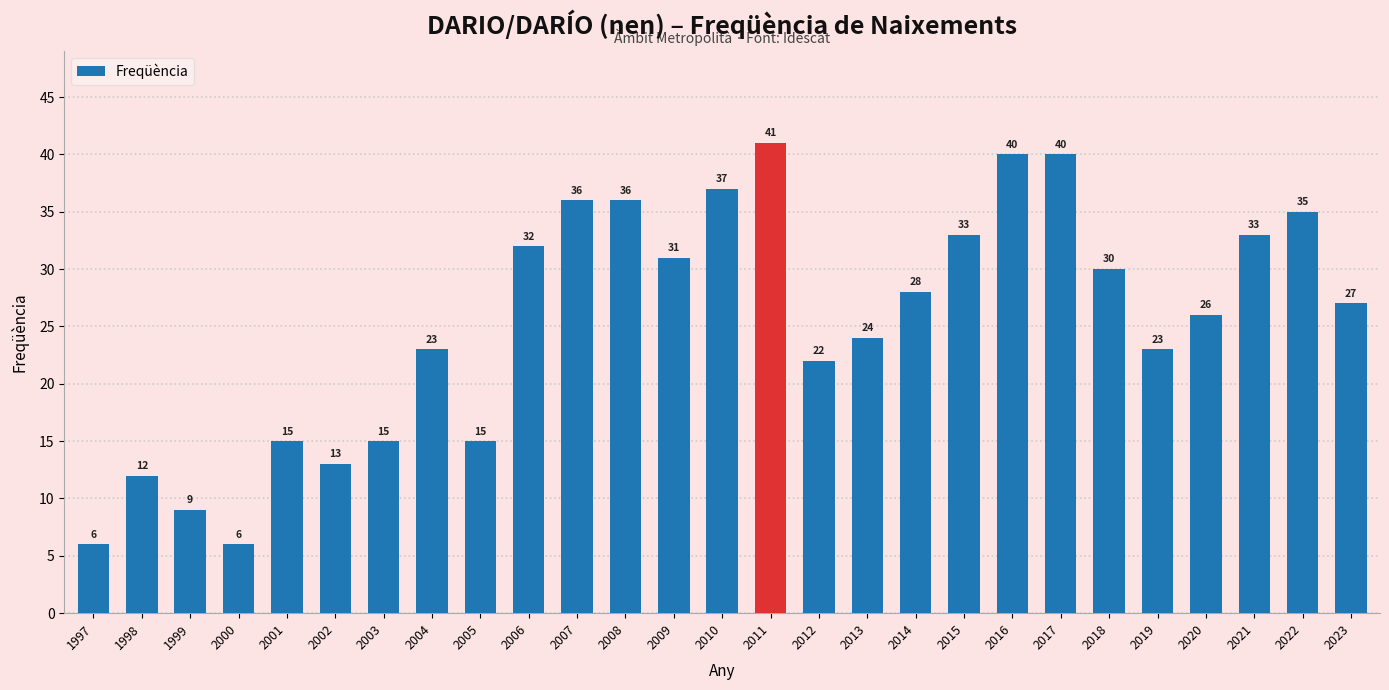

Reading left to right, list all the values displayed in this chart.

1997=6	1998=12	1999=9	2000=6	2001=15	2002=13	2003=15	2004=23	2005=15	2006=32	2007=36	2008=36	2009=31	2010=37	2011=41	2012=22	2013=24	2014=28	2015=33	2016=40	2017=40	2018=30	2019=23	2020=26	2021=33	2022=35	2023=27